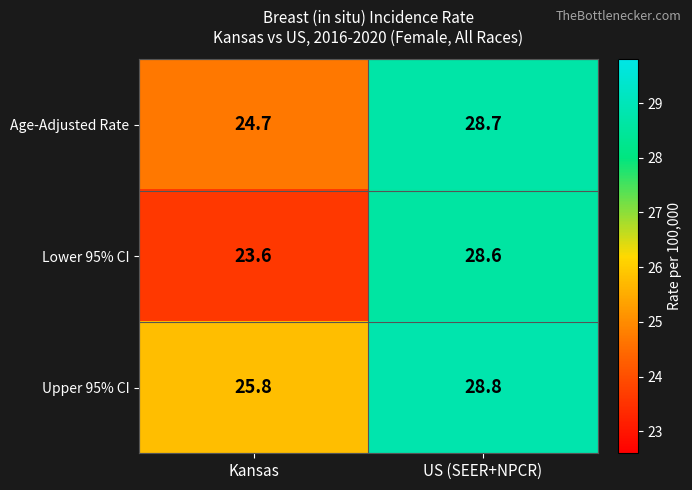

At how many categories does at least one series exceed 28?

1